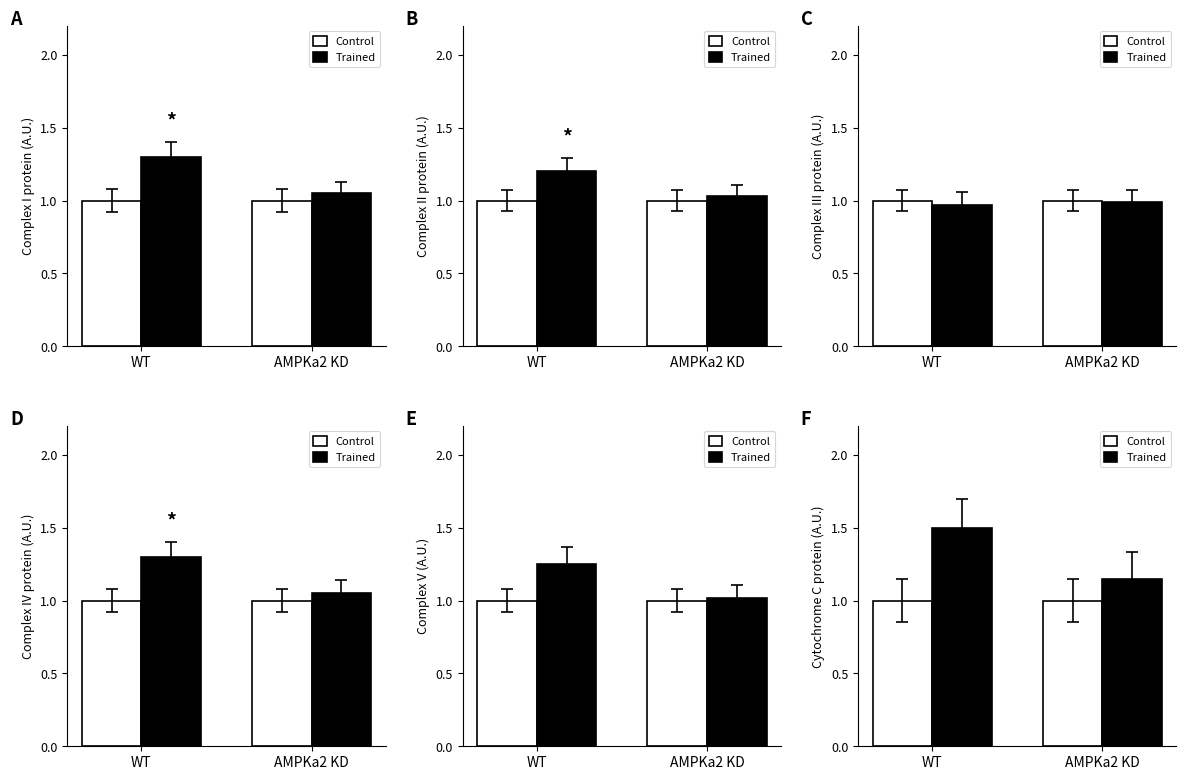

Are the bars grouped side by side (vs. stacked)?

Yes